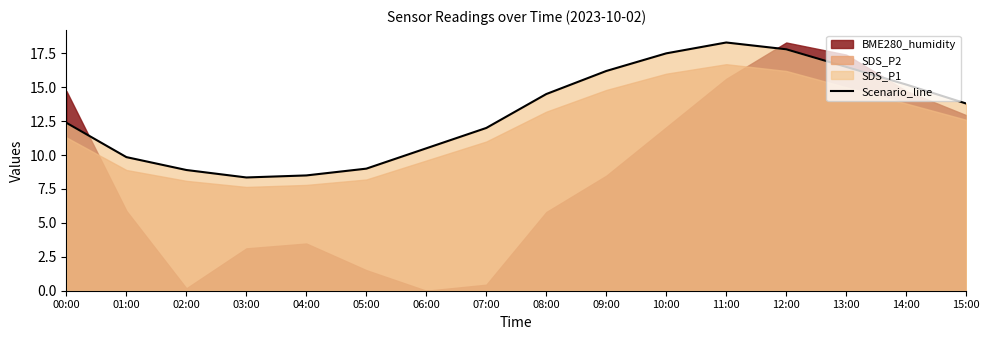

What is the sum of all values?

209.3